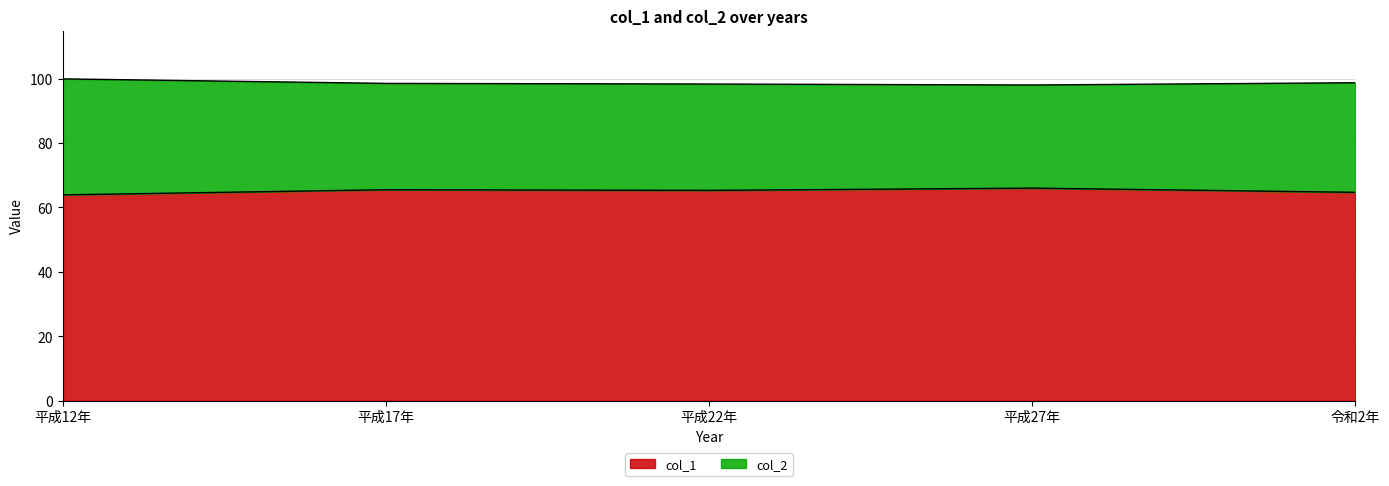

Rank the categories by col_2 value from lowest to highest.

平成27年, 平成22年, 平成17年, 令和2年, 平成12年